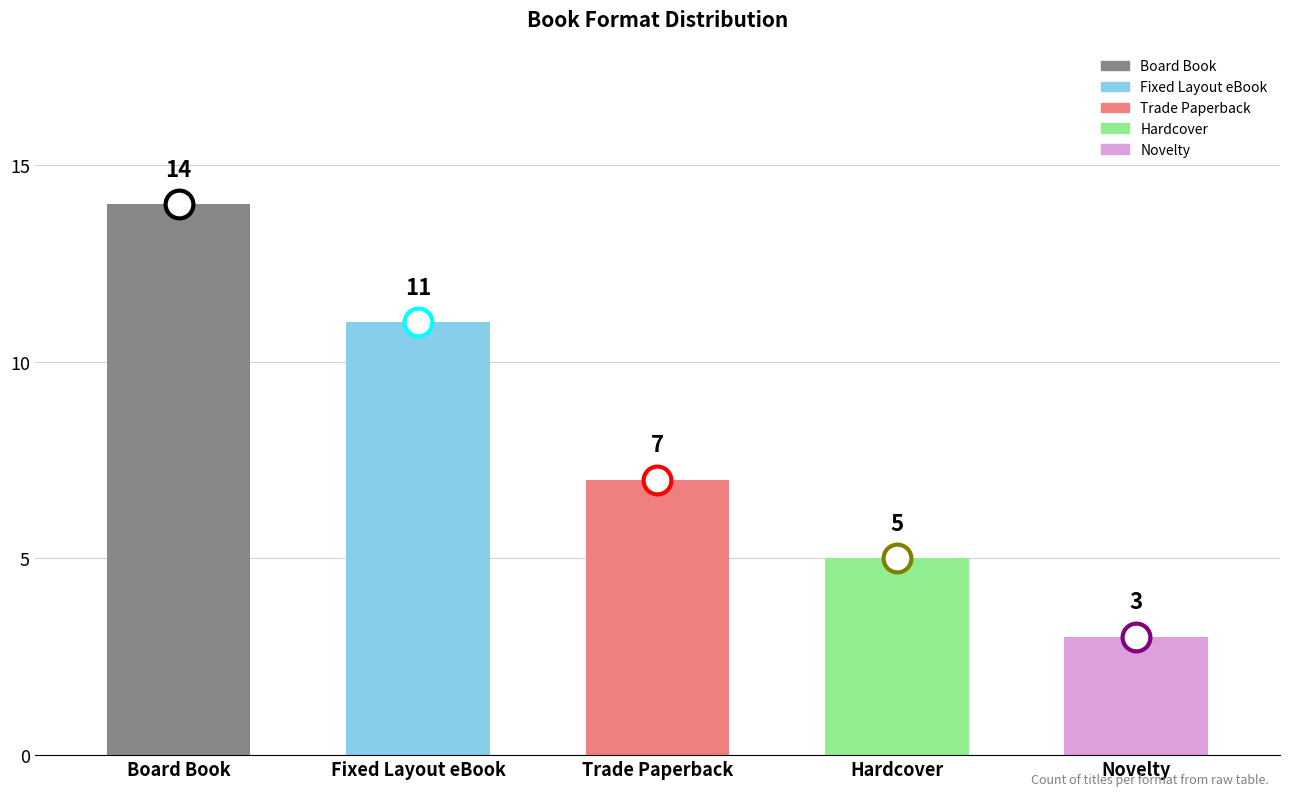

List the labels in order of value, smallest first.

Novelty, Hardcover, Trade Paperback, Fixed Layout eBook, Board Book